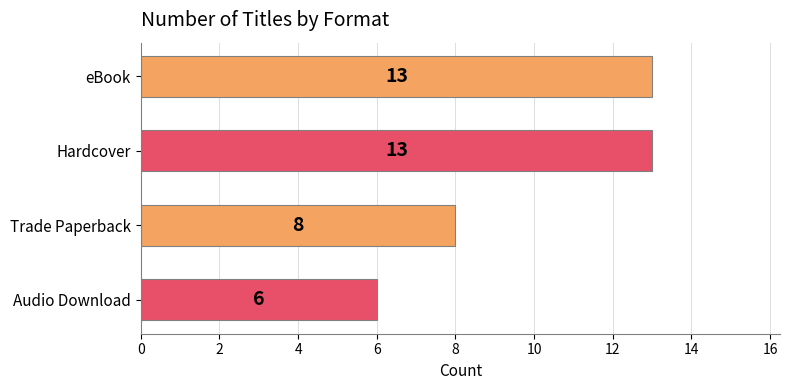

What is the ratio of the value at Trade Paperback to the value at Hardcover?

0.6